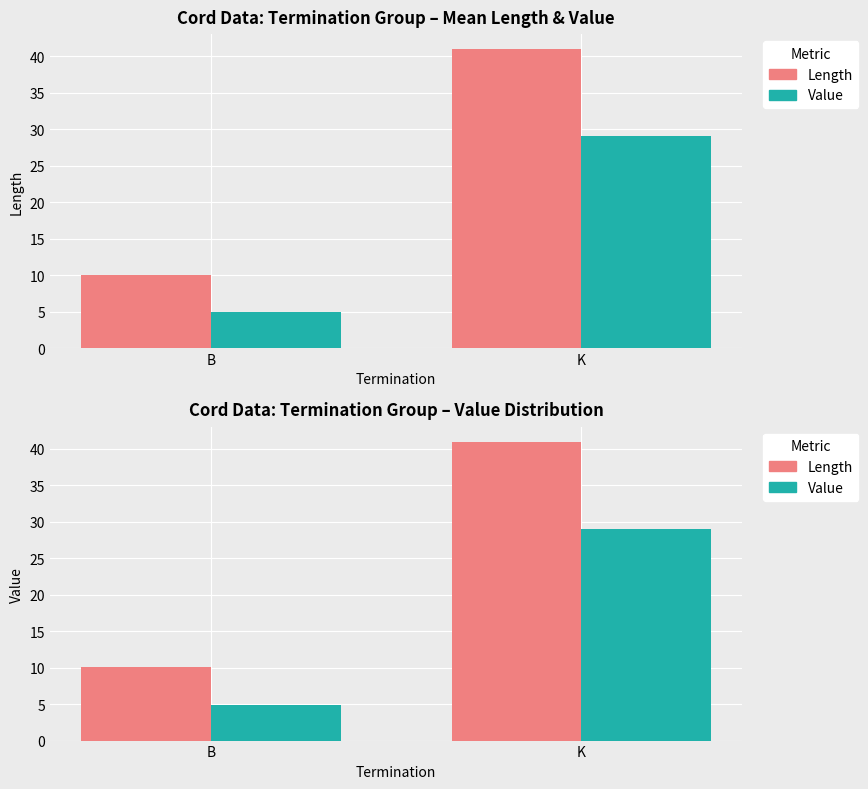

What is the difference between the Value values at B and K?

24.1